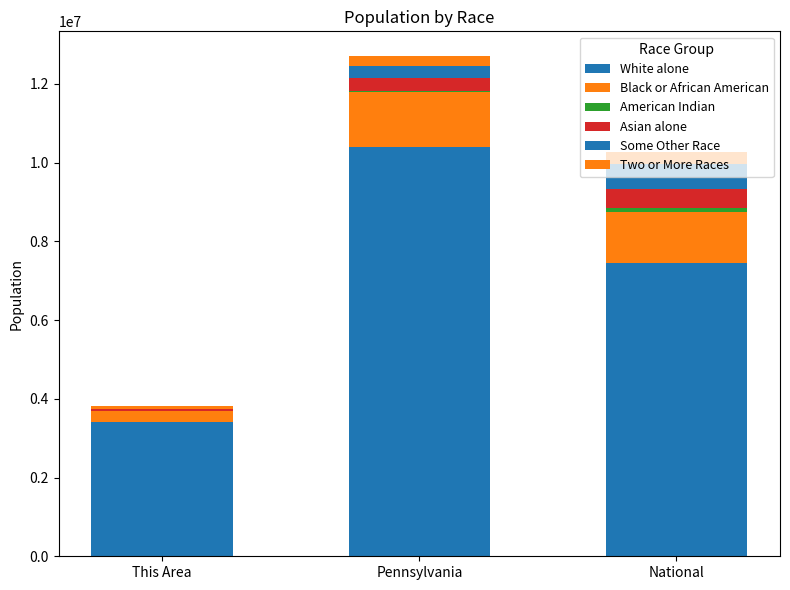

Count the number of data series in this chart.

6